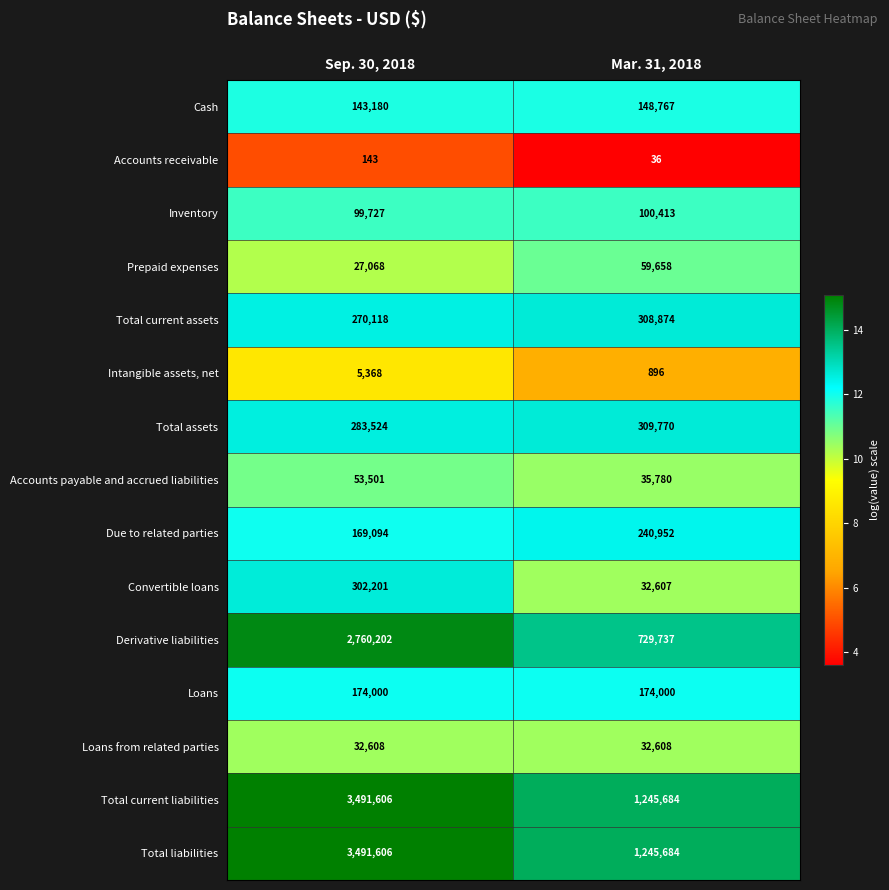

Rank the categories by Accounts receivable value from highest to lowest.

Sep. 30, 2018, Mar. 31, 2018